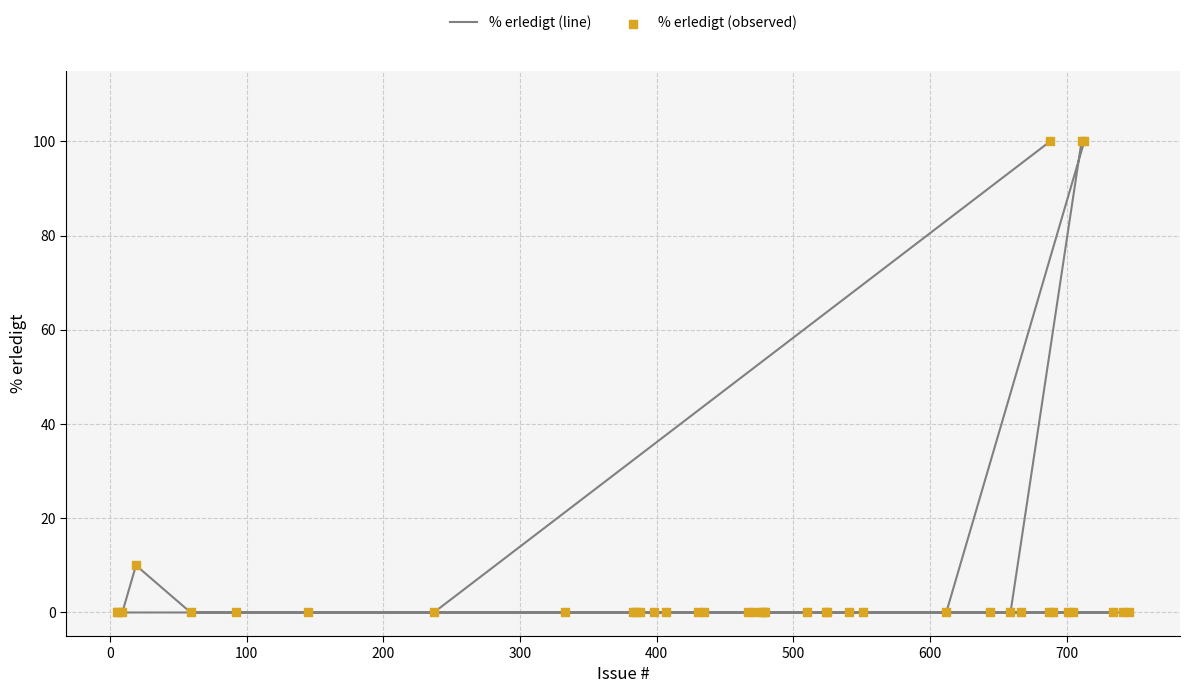

At how many categories does at least one series exceed 58?

3